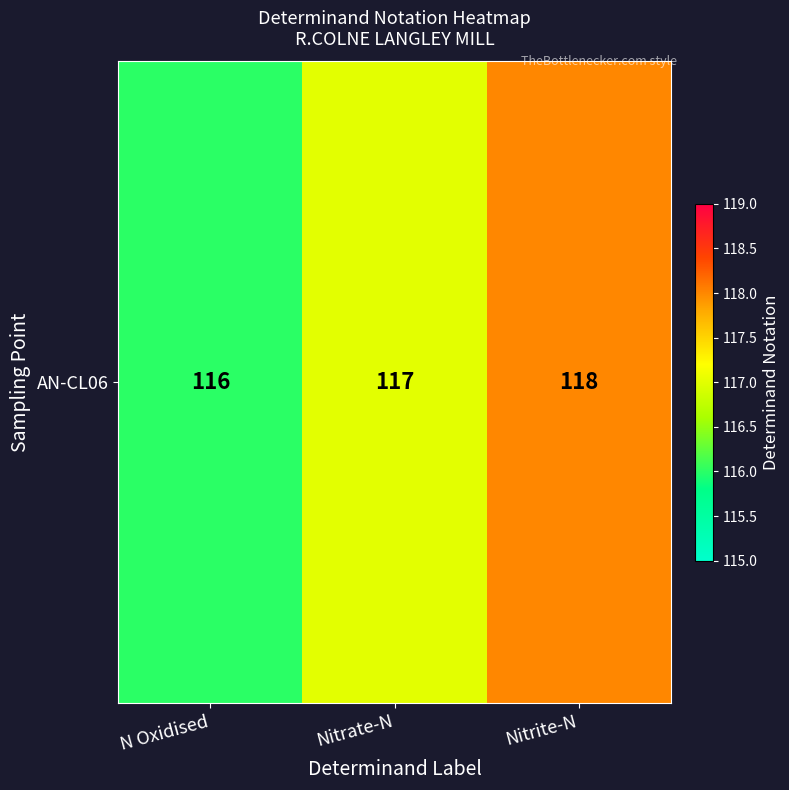

What is the change in value from N Oxidised to Nitrite-N?

+2